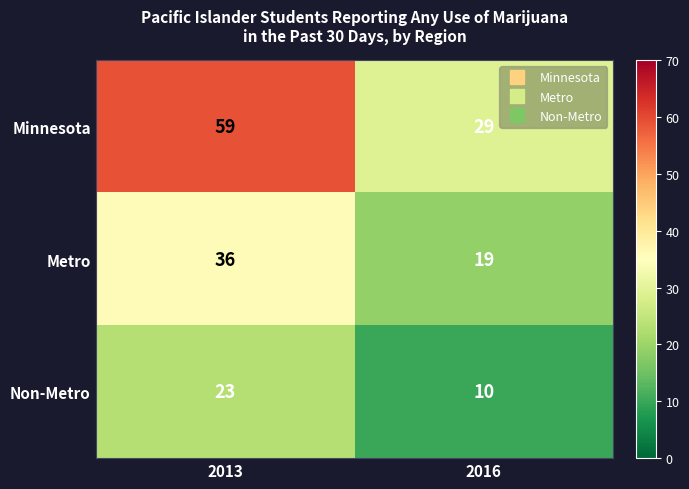

What is the sum of all Minnesota values?

88